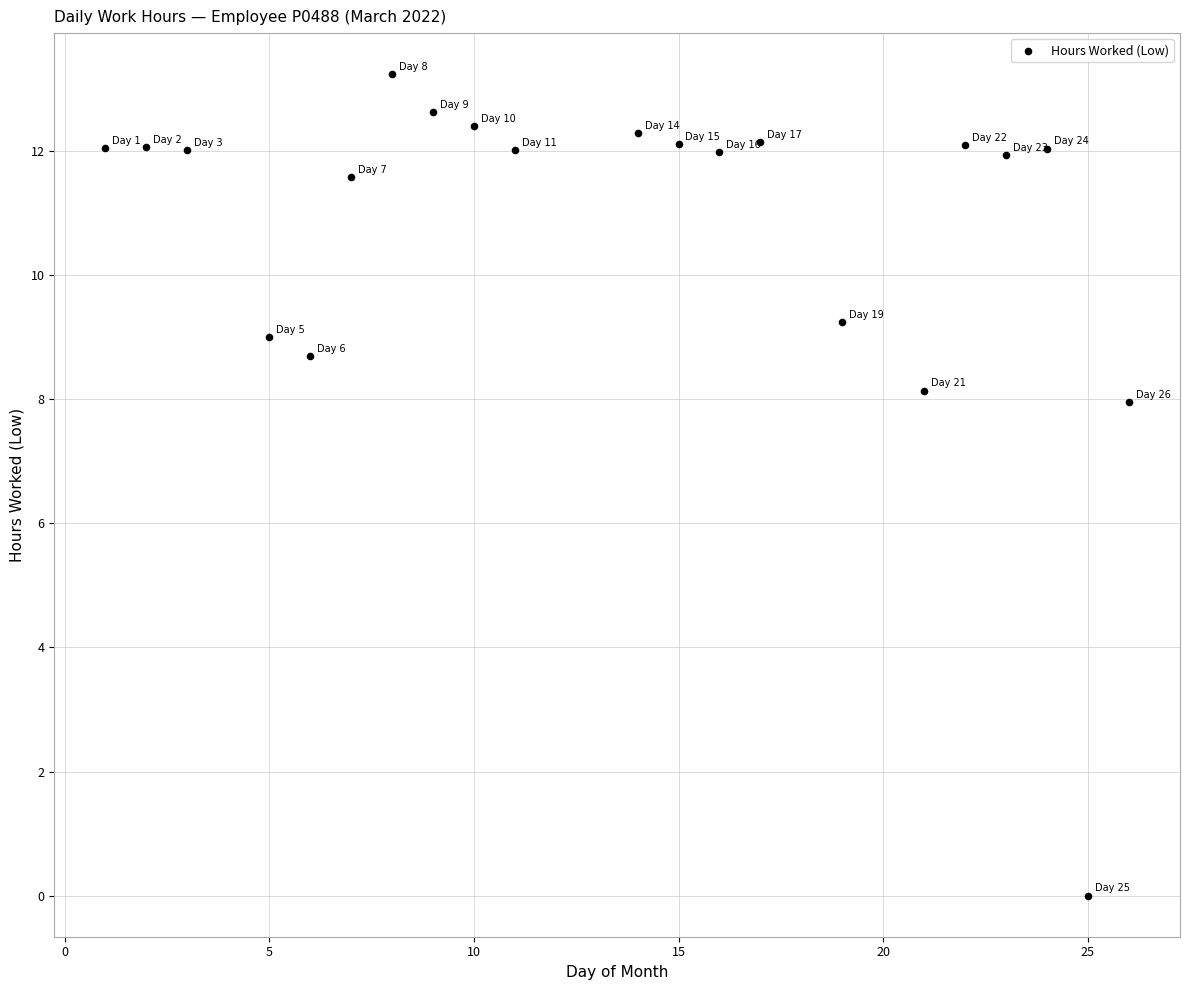

What Y value in the scatter plot is closest to 6?

8.0